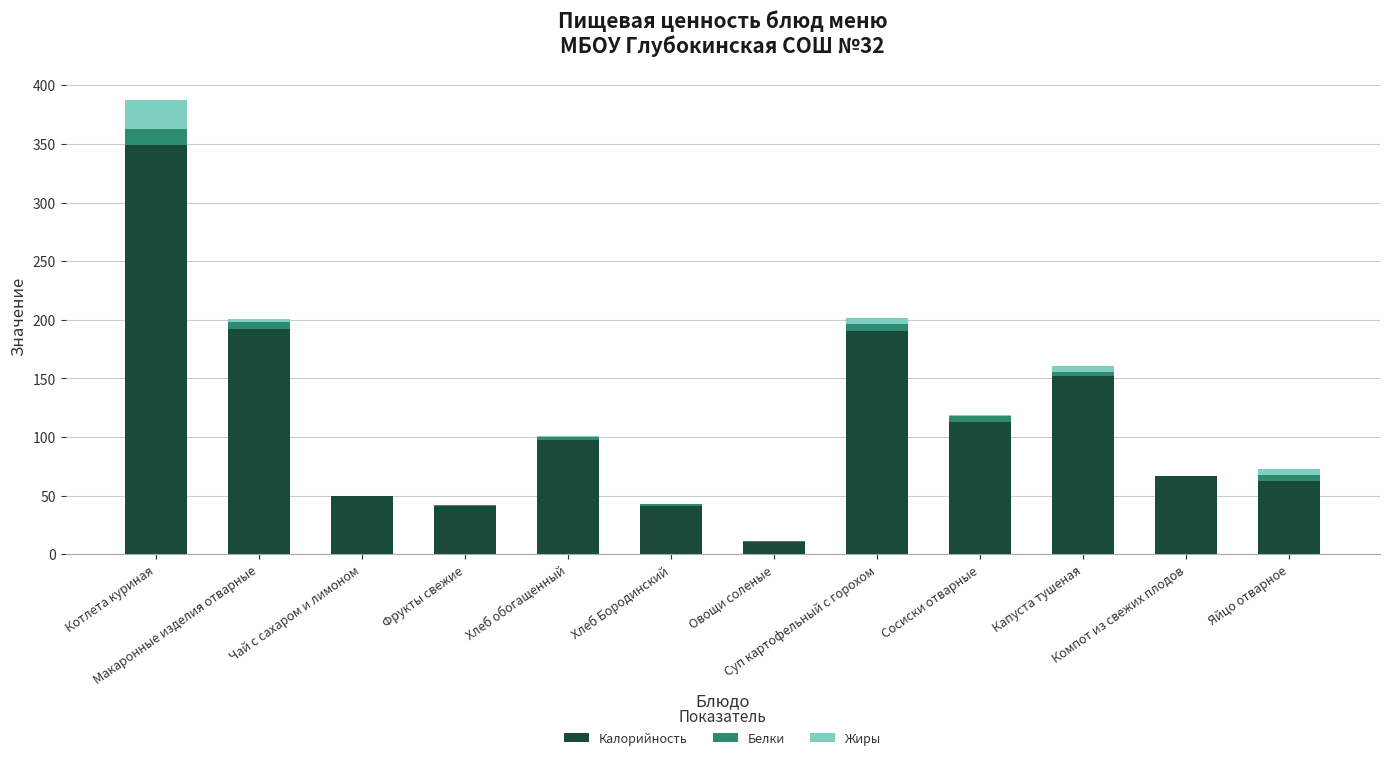

What is the sum of all Калорийность values?

1367.6